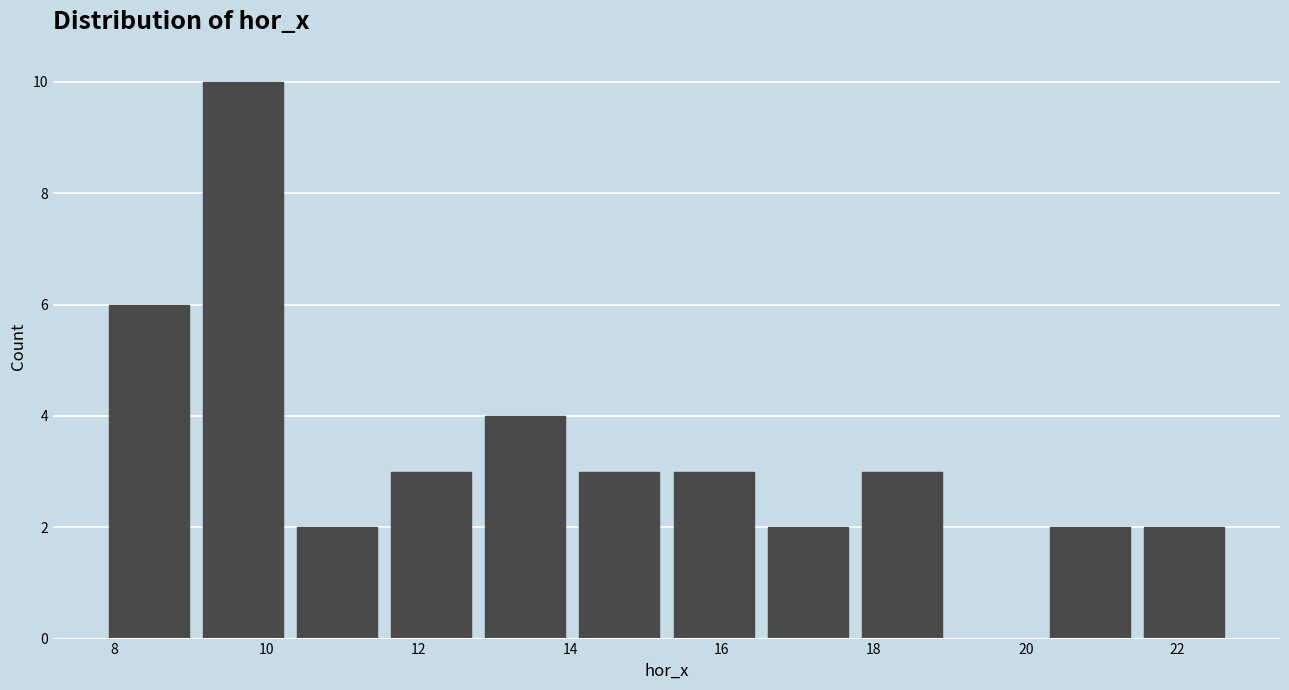

Which range on the x-axis has the tallest bar?

9.0 to 10.4